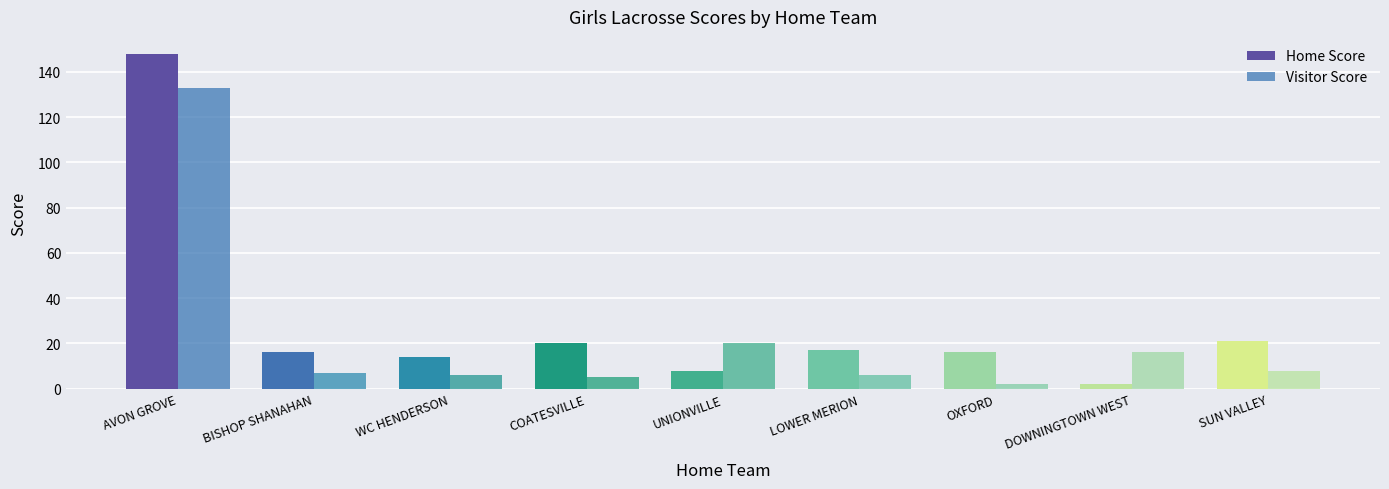

At which category is the sum across all series the highest?

AVON GROVE